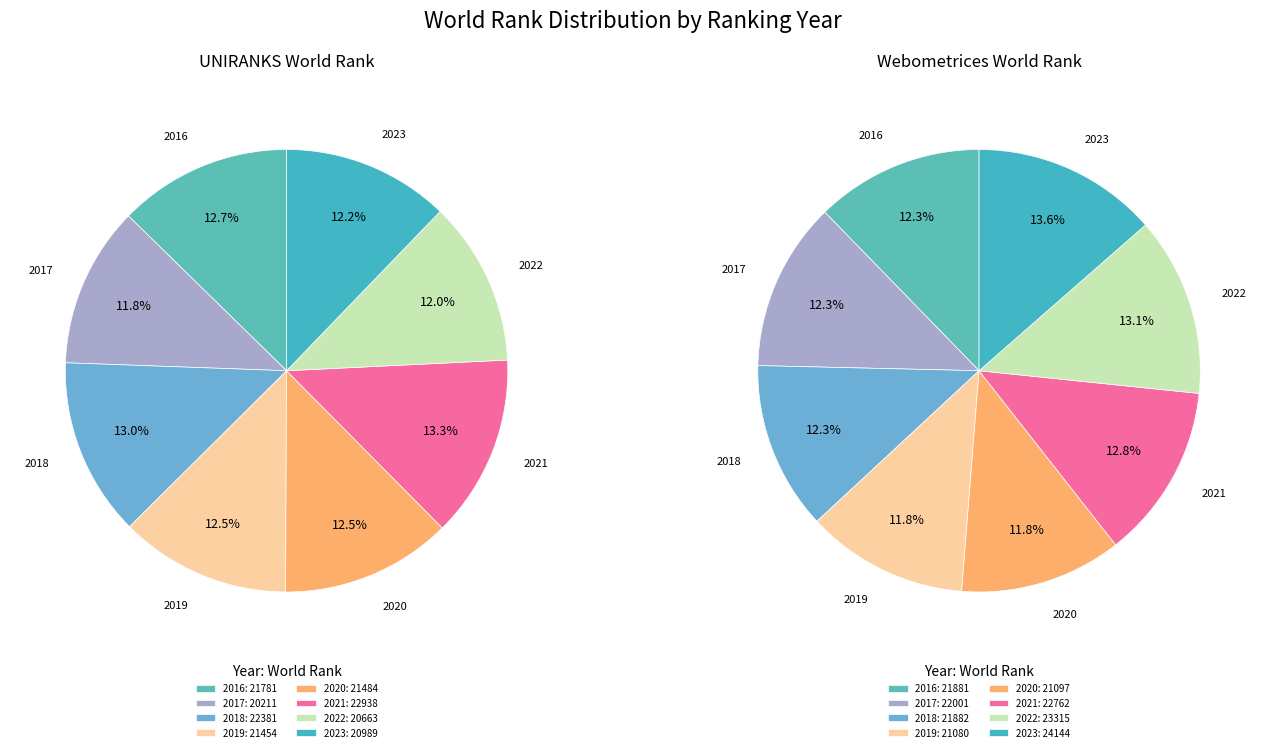

Do 2019 and 2022 together represent more than half of the pie?

No